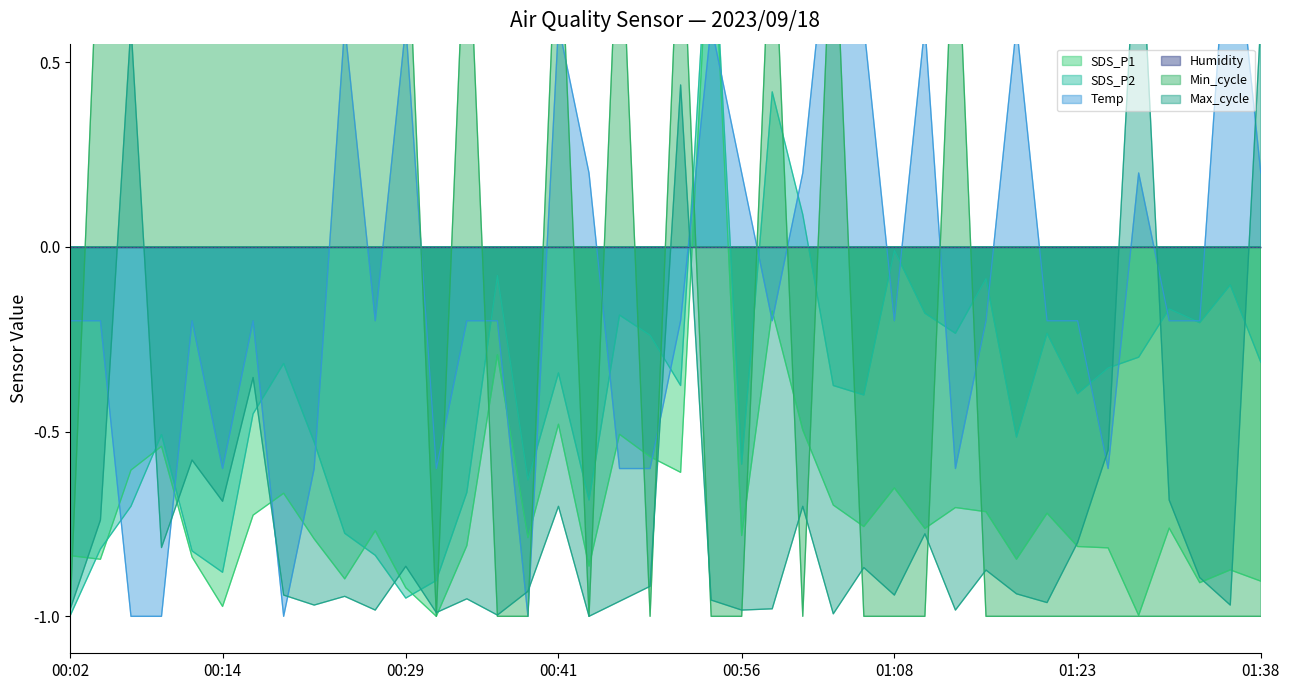

List the labels in order of SDS_P2 value, smallest first.

00:02, 00:29, 00:31, 00:14, 00:26, 00:12, 00:04, 00:24, 00:07, 00:44, 00:34, 00:39, 00:56, 00:22, 01:19, 00:09, 00:17, 01:06, 01:23, 00:51, 01:03, 00:41, 01:26, 00:19, 01:38, 01:28, 00:48, 01:13, 01:21, 01:33, 00:46, 01:11, 01:31, 01:36, 01:16, 00:36, 01:08, 01:01, 00:58, 00:53